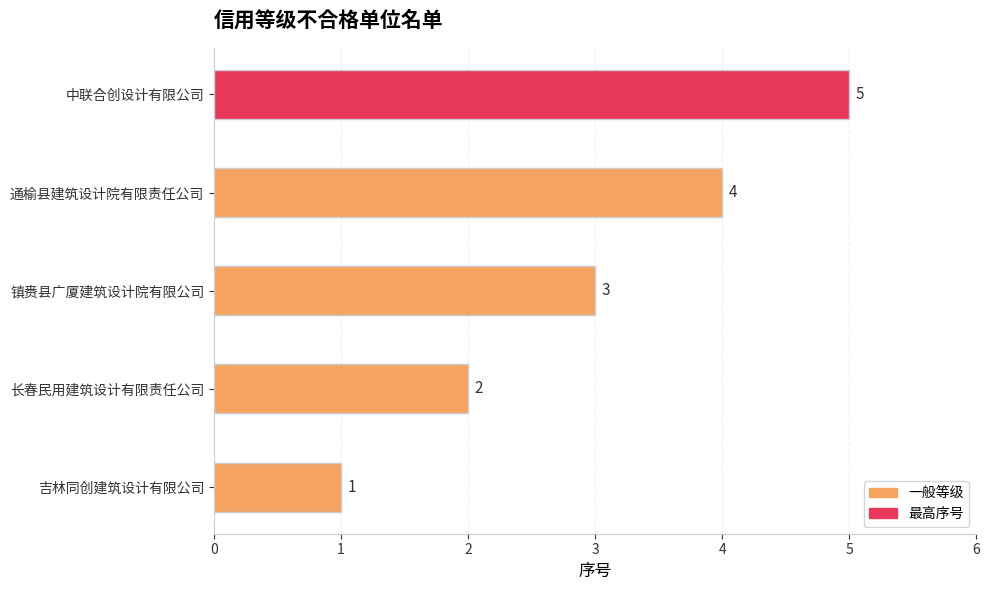

List the labels in order of value, smallest first.

吉林同创建筑设计有限公司, 长春民用建筑设计有限责任公司, 镇赉县广厦建筑设计院有限公司, 通榆县建筑设计院有限责任公司, 中联合创设计有限公司